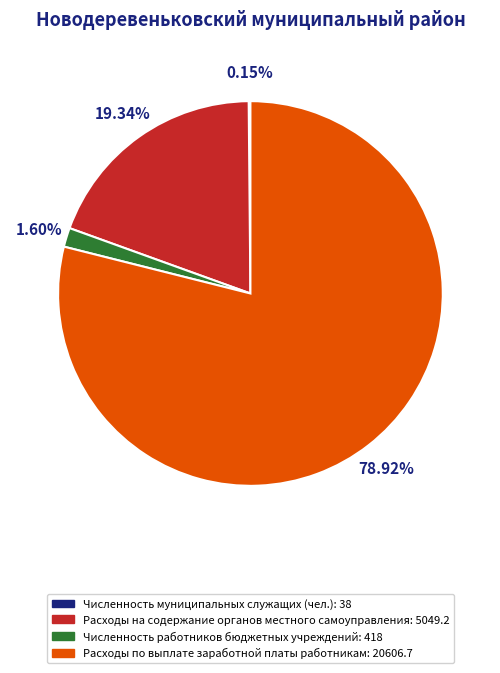

Which category has the biggest portion of the pie?

Расходы по выплате заработной платы работникам